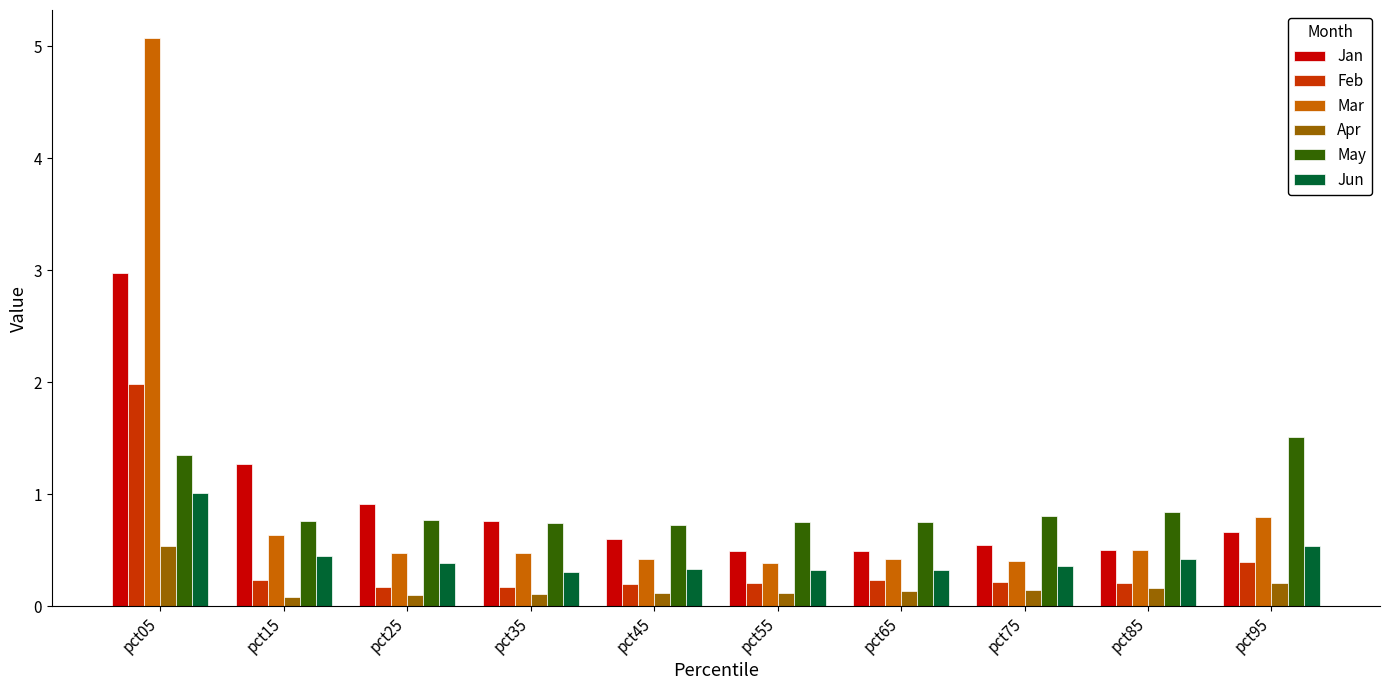

What is the total value across all series at pct05?

12.9